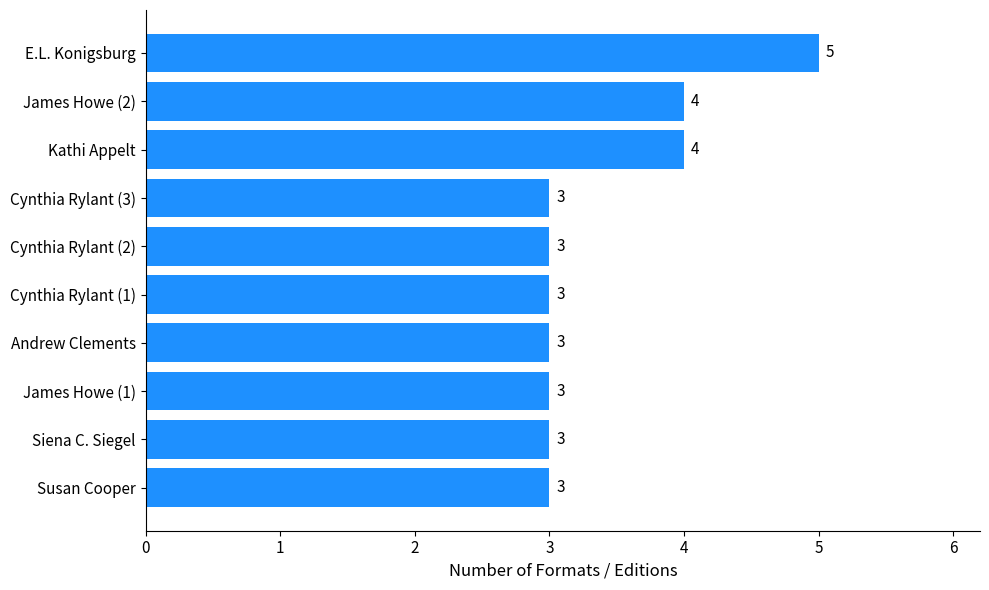

Read the value at E.L. Konigsburg.

5